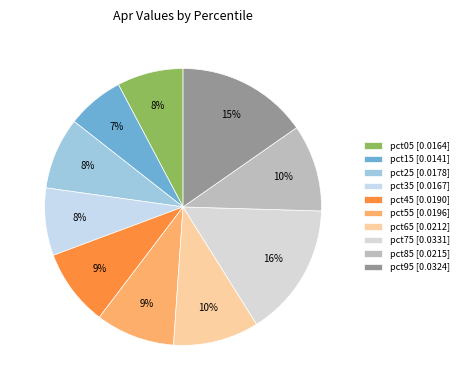

What percentage is the pct85 slice, to the nearest percent?

10%